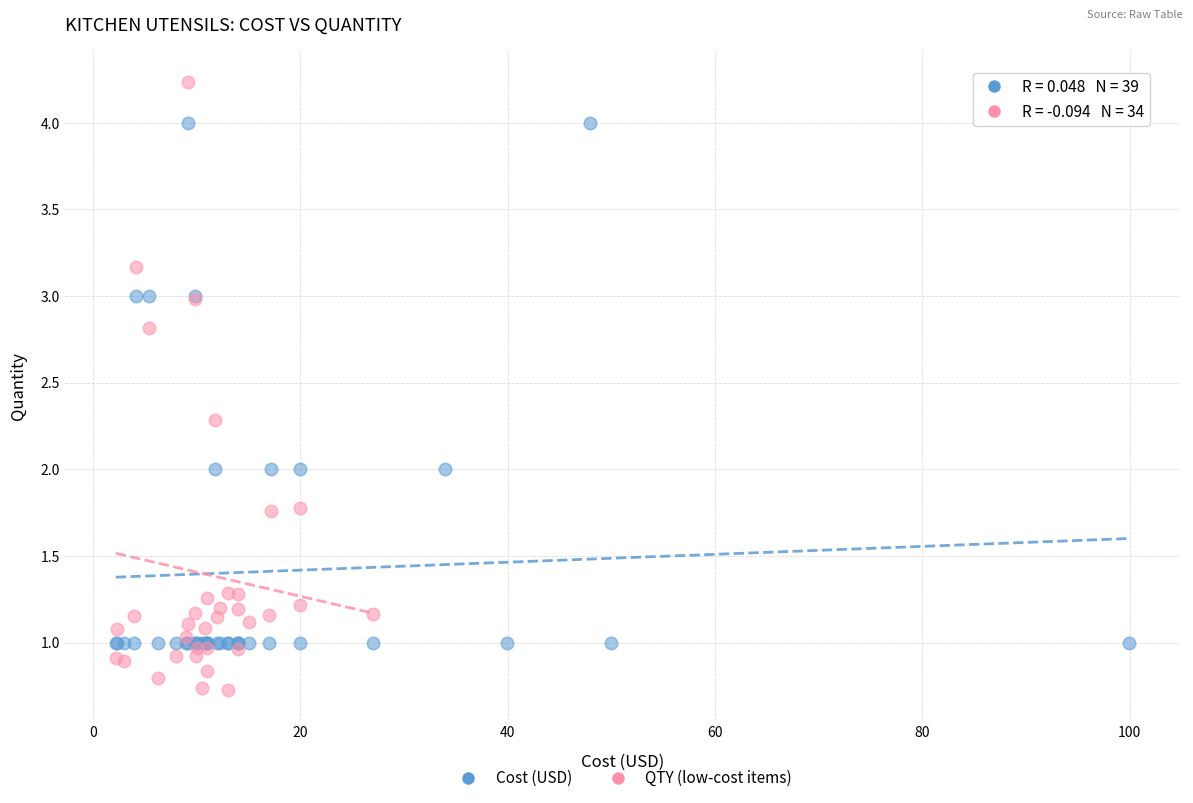

Which series has the widest spread of Y values?

QTY (low-cost items)